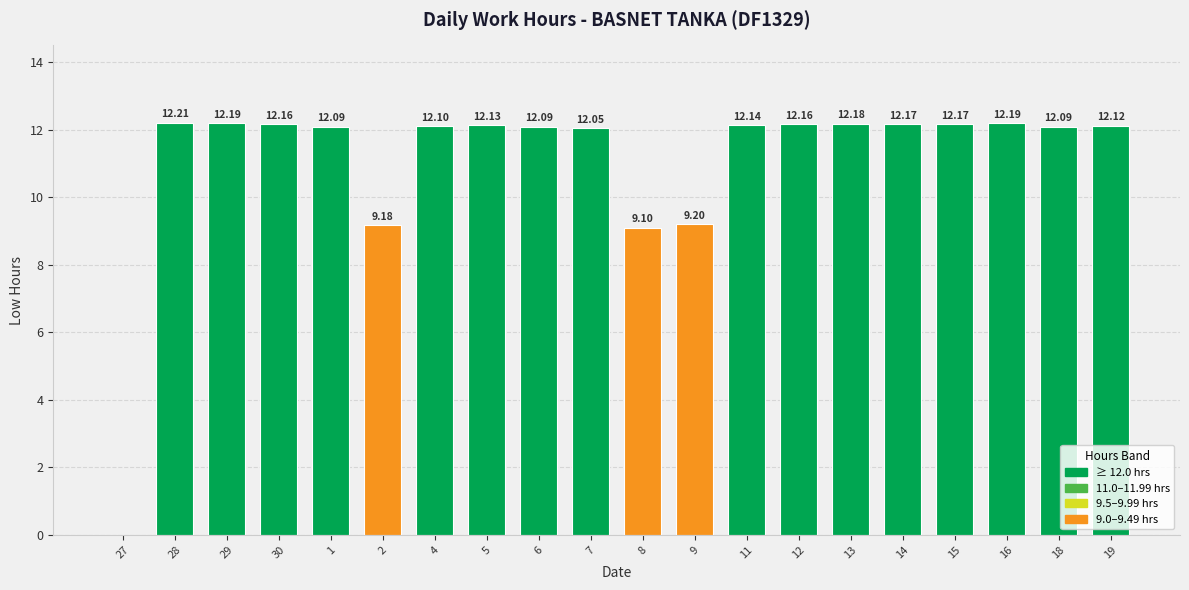

Are the bars grouped side by side (vs. stacked)?

No